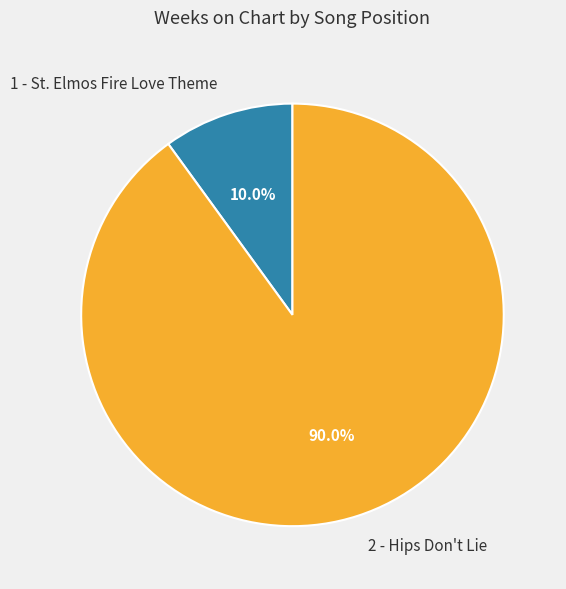

True or false: 1 - St. Elmos Fire Love Theme accounts for 5% of the total.

False